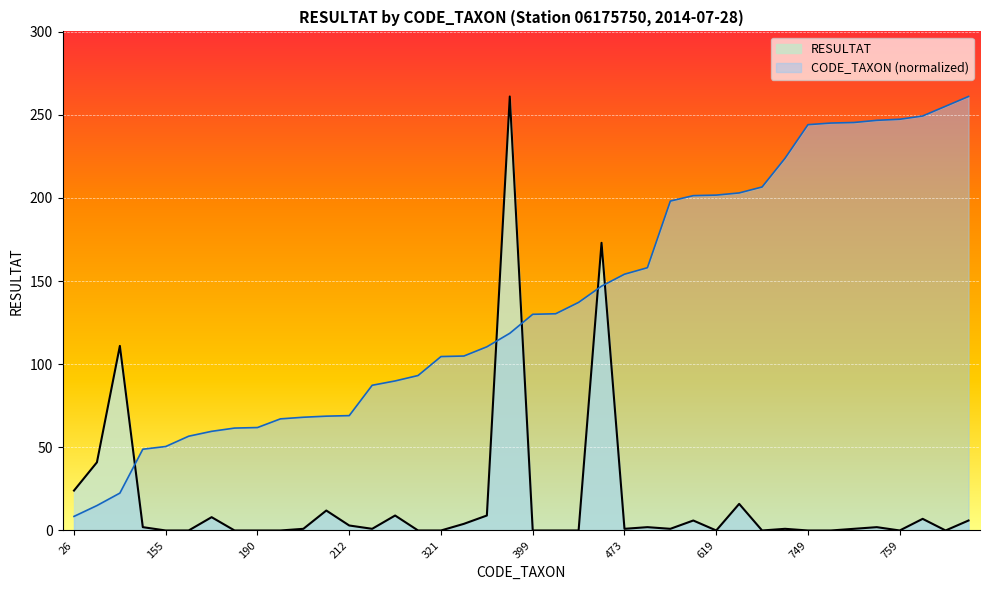

What is the maximum value shown in the chart?

261.0